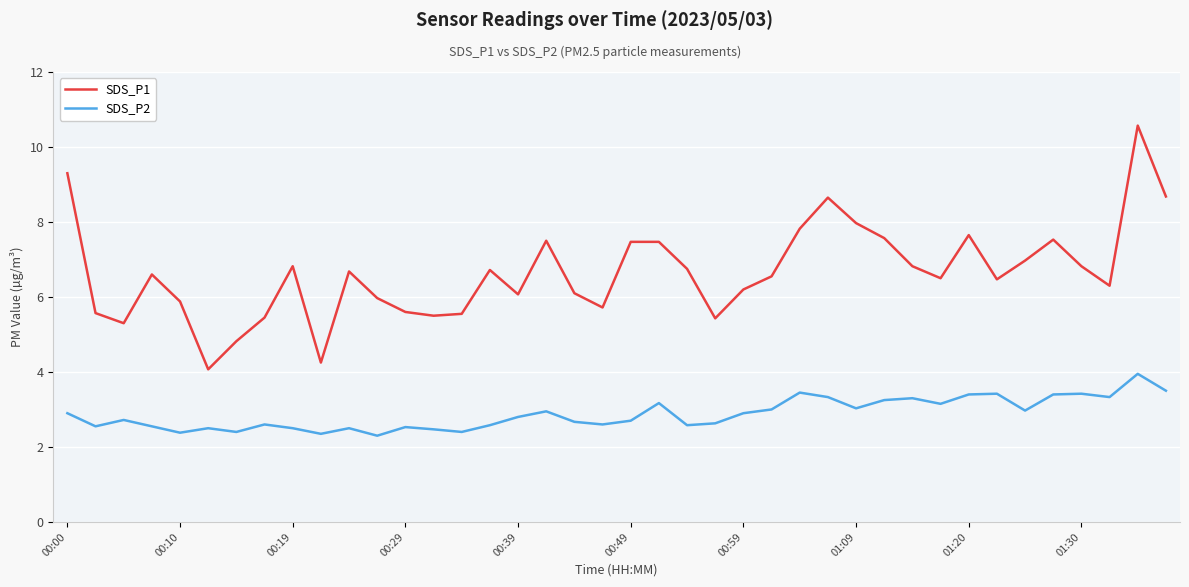

Which series has the widest spread of values?

SDS_P1